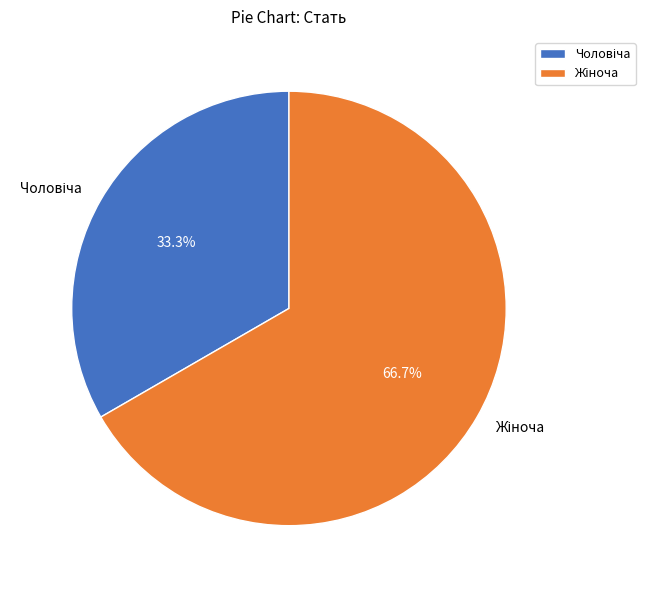

Does any single category account for the majority?

Yes